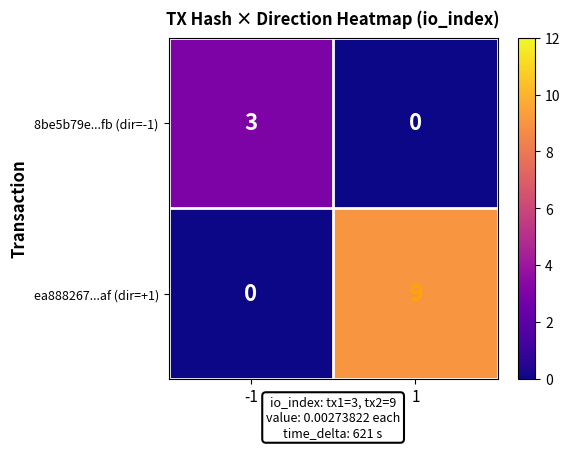

Which series has the largest range (max minus min)?

ea888267...af (dir=+1)